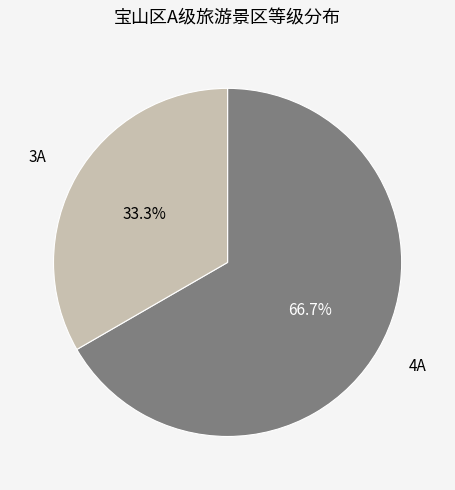

To the nearest percent, what portion does 4A represent?

67%